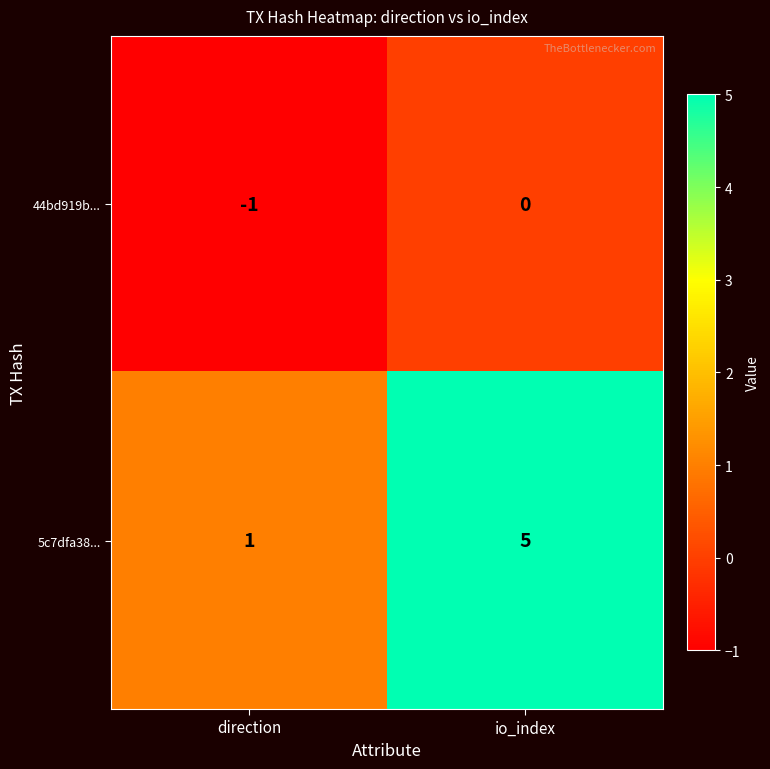

Reading left to right, list all the values displayed in this chart.

44bd919b...: -1	0
5c7dfa38...: 1	5